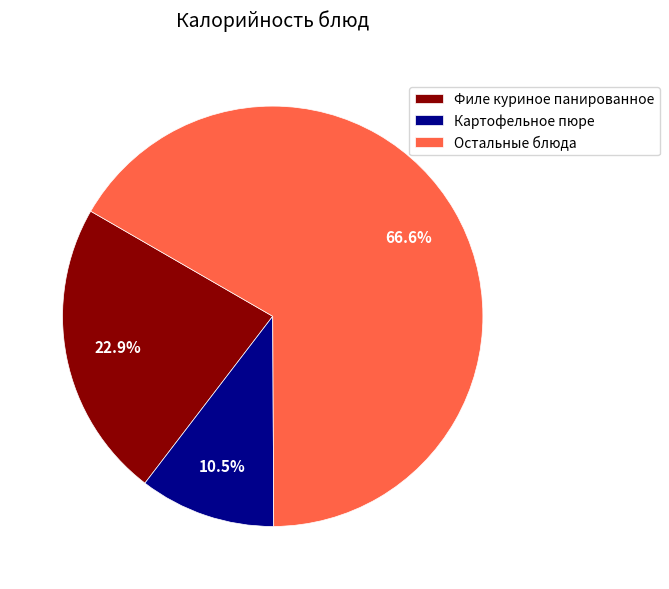

Rank the categories by value from highest to lowest.

Остальные блюда, Филе куриное панированное, Картофельное пюре